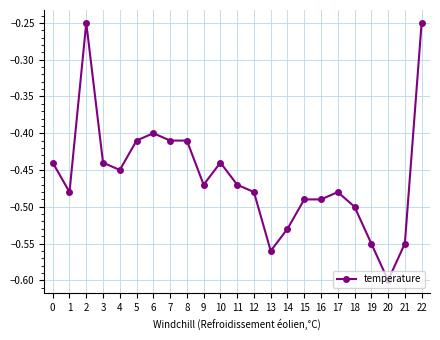

At which category does the chart reach its minimum across all series?

20